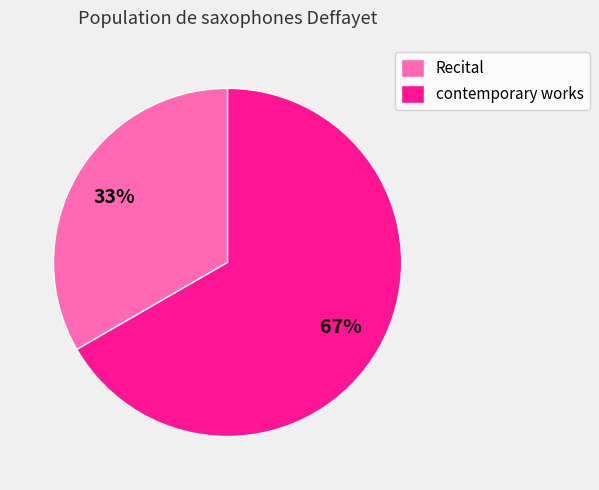

How many slices are in this pie chart?

2